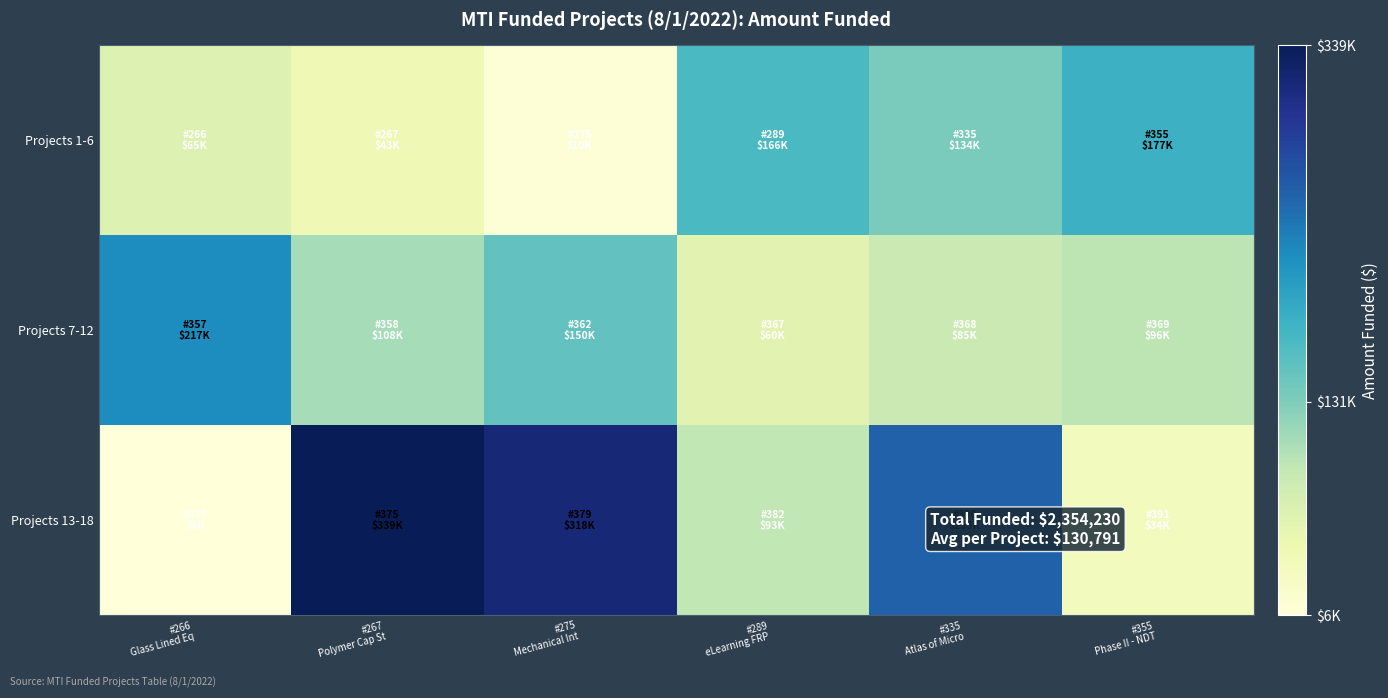

Reading left to right, list all the values displayed in this chart.

Projects 1-6: #266
Glass Lined Eq=65000	#267
Polymer Cap St=43225	#275
Mechanical Int=10000	#289
eLearning FRP =165900	#335
Atlas of Micro=133750	#355
Phase II - NDT=177000
Projects 7-12: #266
Glass Lined Eq=217355	#267
Polymer Cap St=108000	#275
Mechanical Int=150000	#289
eLearning FRP =60000	#335
Atlas of Micro=85000	#355
Phase II - NDT=95500
Projects 13-18: #266
Glass Lined Eq=6000	#267
Polymer Cap St=339000	#275
Mechanical Int=318000	#289
eLearning FRP =93000	#335
Atlas of Micro=253000	#355
Phase II - NDT=34500